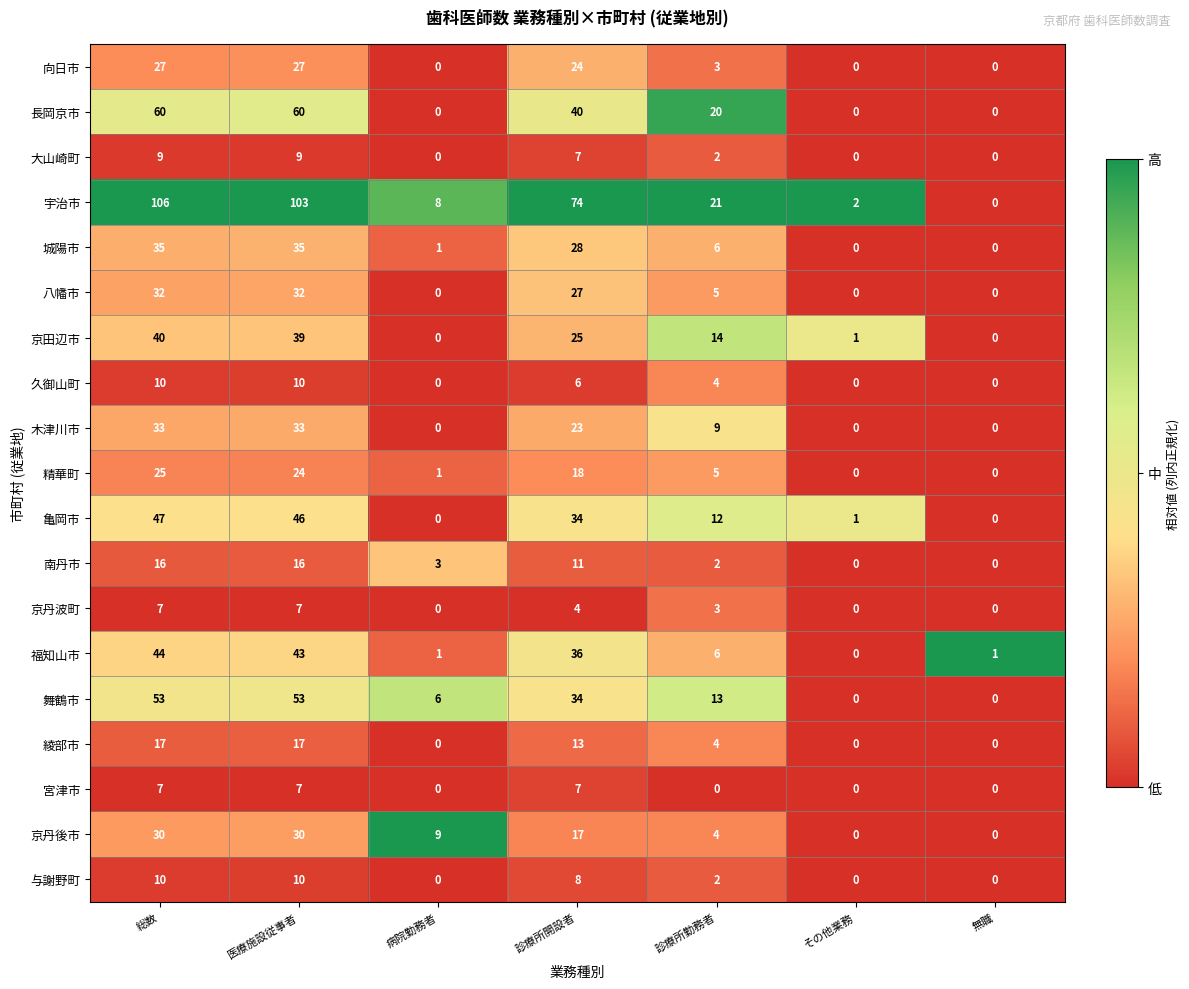

At how many categories does at least one series exceed 30?

3